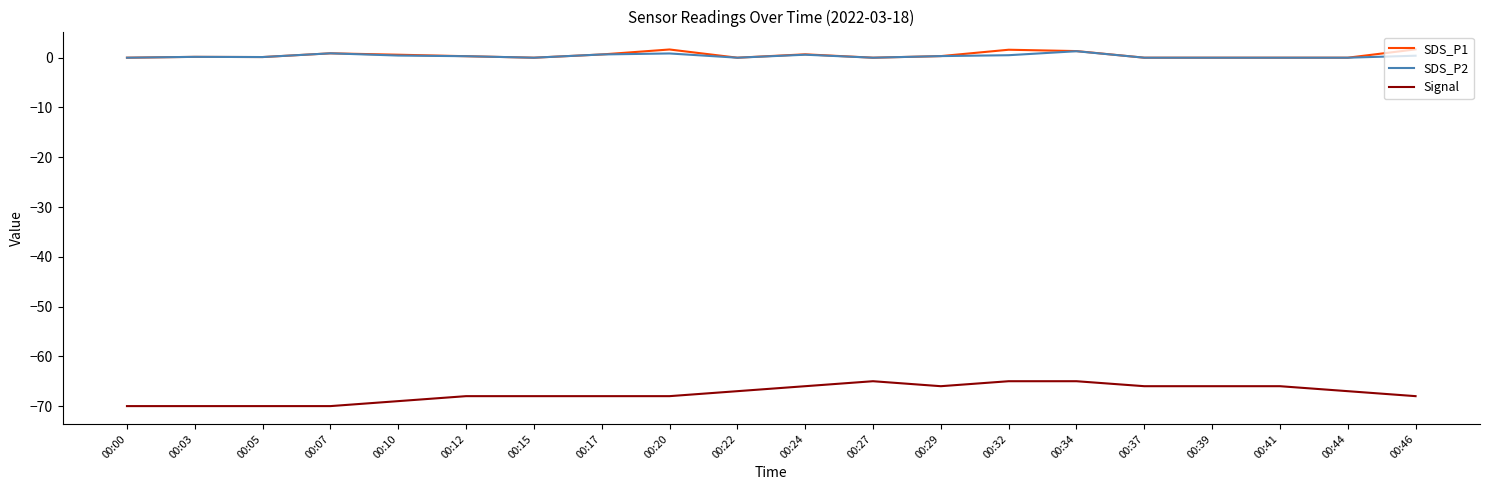

What is the spread (max minus min) of values at 00:44?

67.0